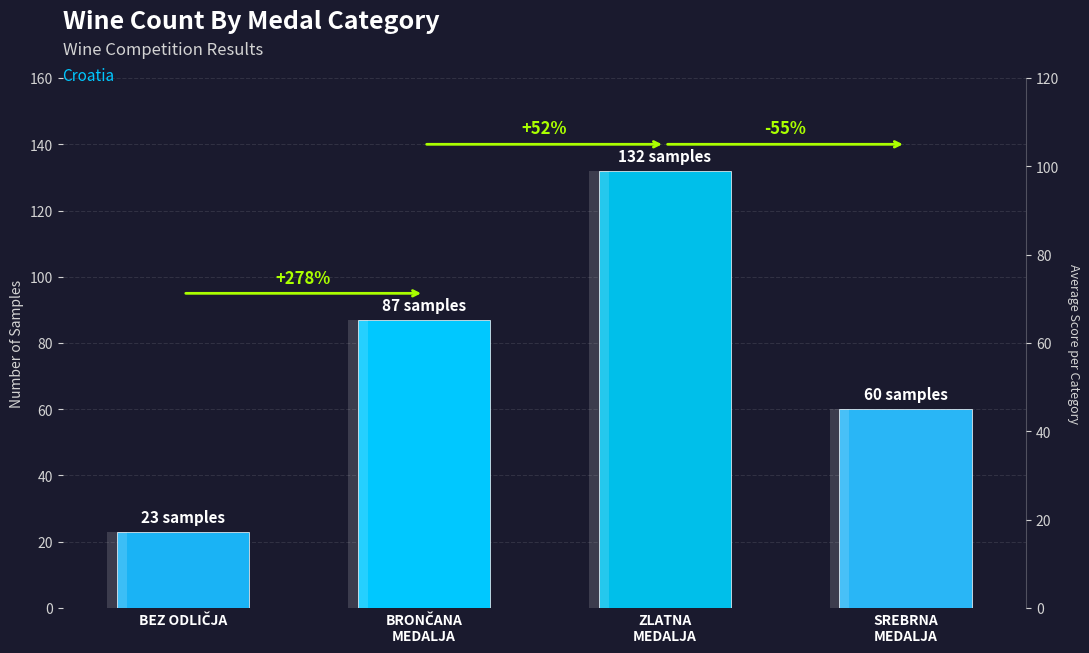

Where does the data first go above 87?

ZLATNA
MEDALJA